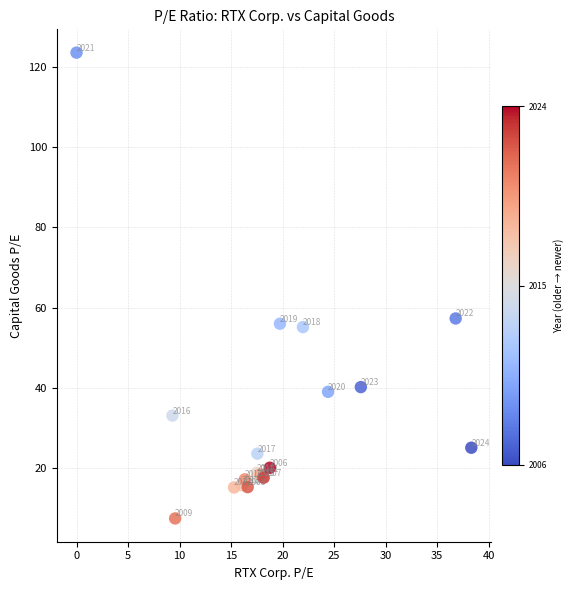

What Y value in the scatter plot is closest to 65?

57.3